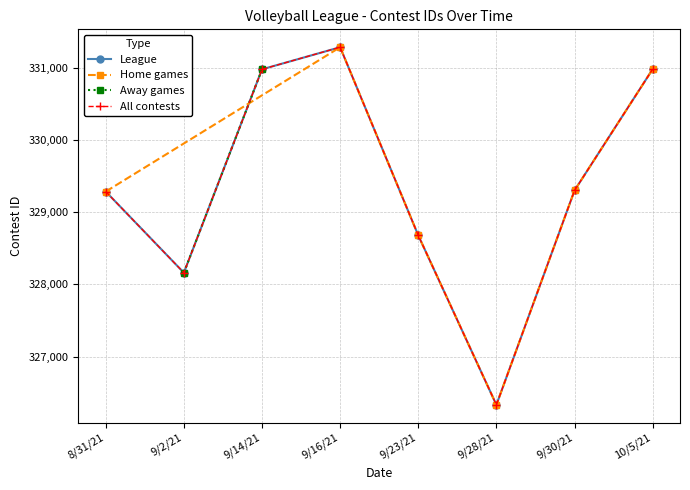

What is the lowest value of the Home games series?

326332